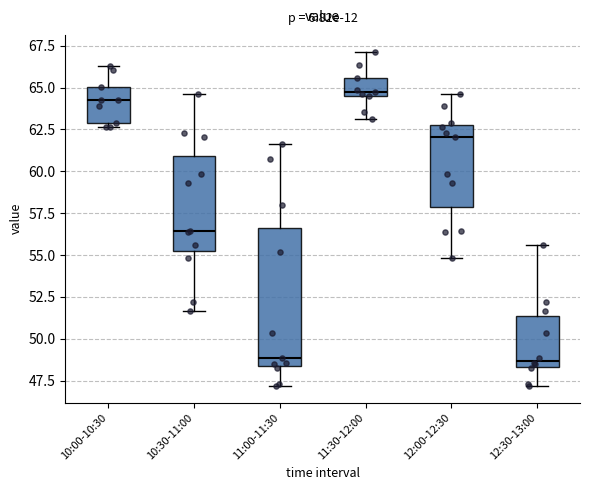

Which box is the tallest, from its lower edge to its upper edge?

11:00-11:30